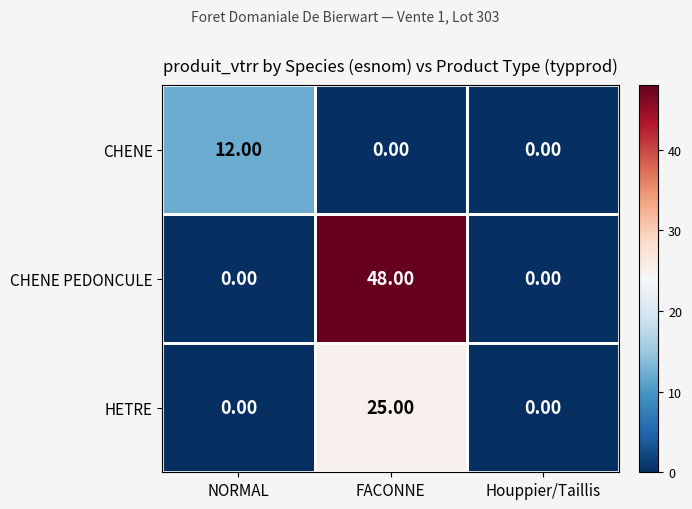

What is the average value of the HETRE series?

8